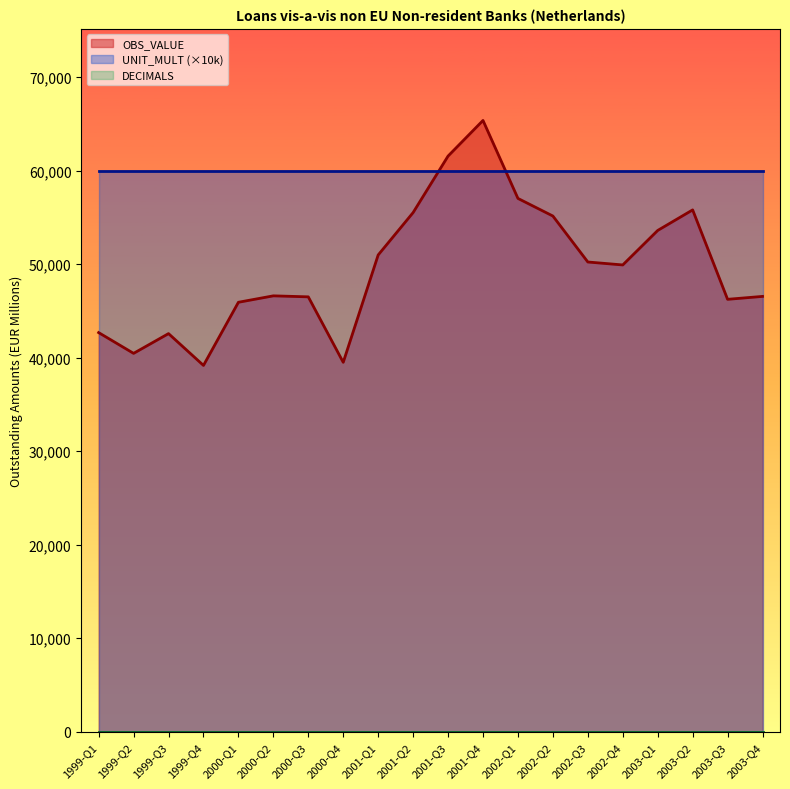

True or false: DECIMALS and UNIT_MULT intersect in this chart.

False